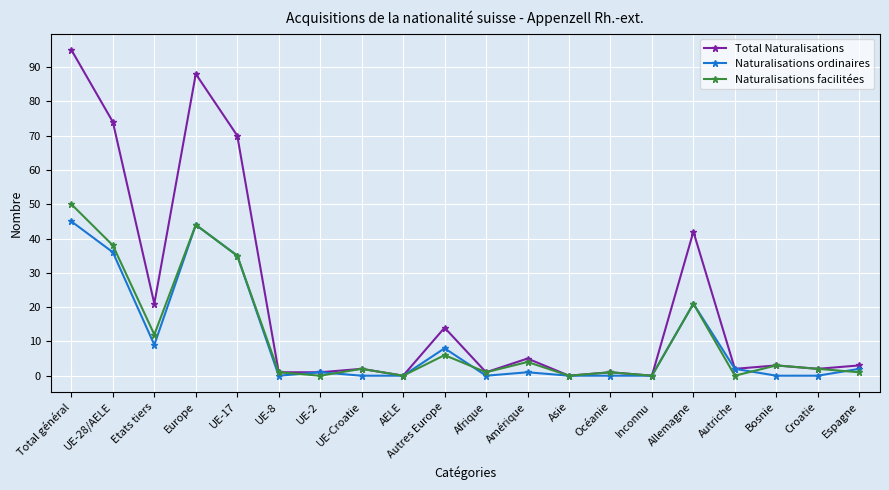

The value of Naturalisations facilitées at Autriche is 0. True or false?

True